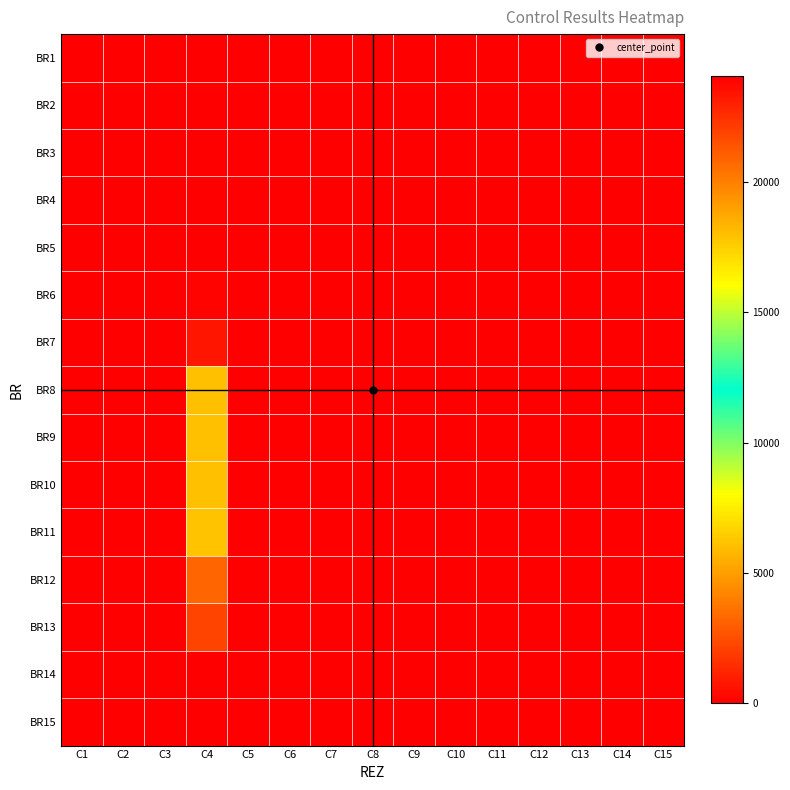

Count the number of categories in the chart.

15